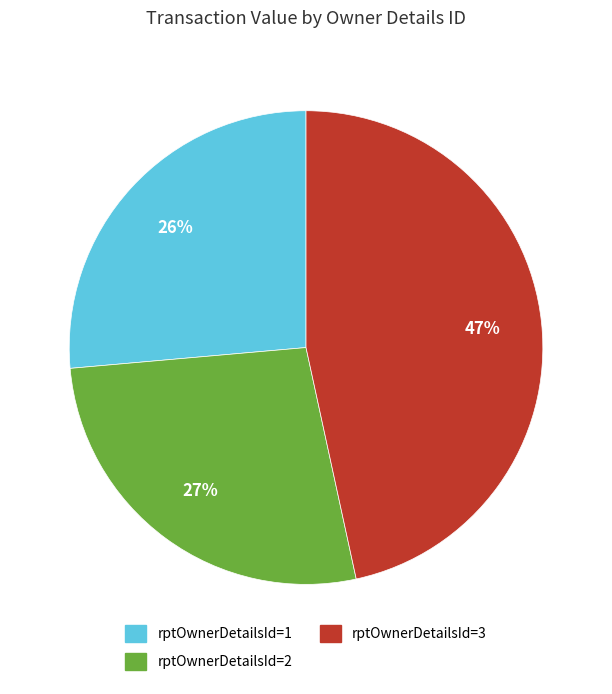

Is there any slice that represents more than half of the pie?

No